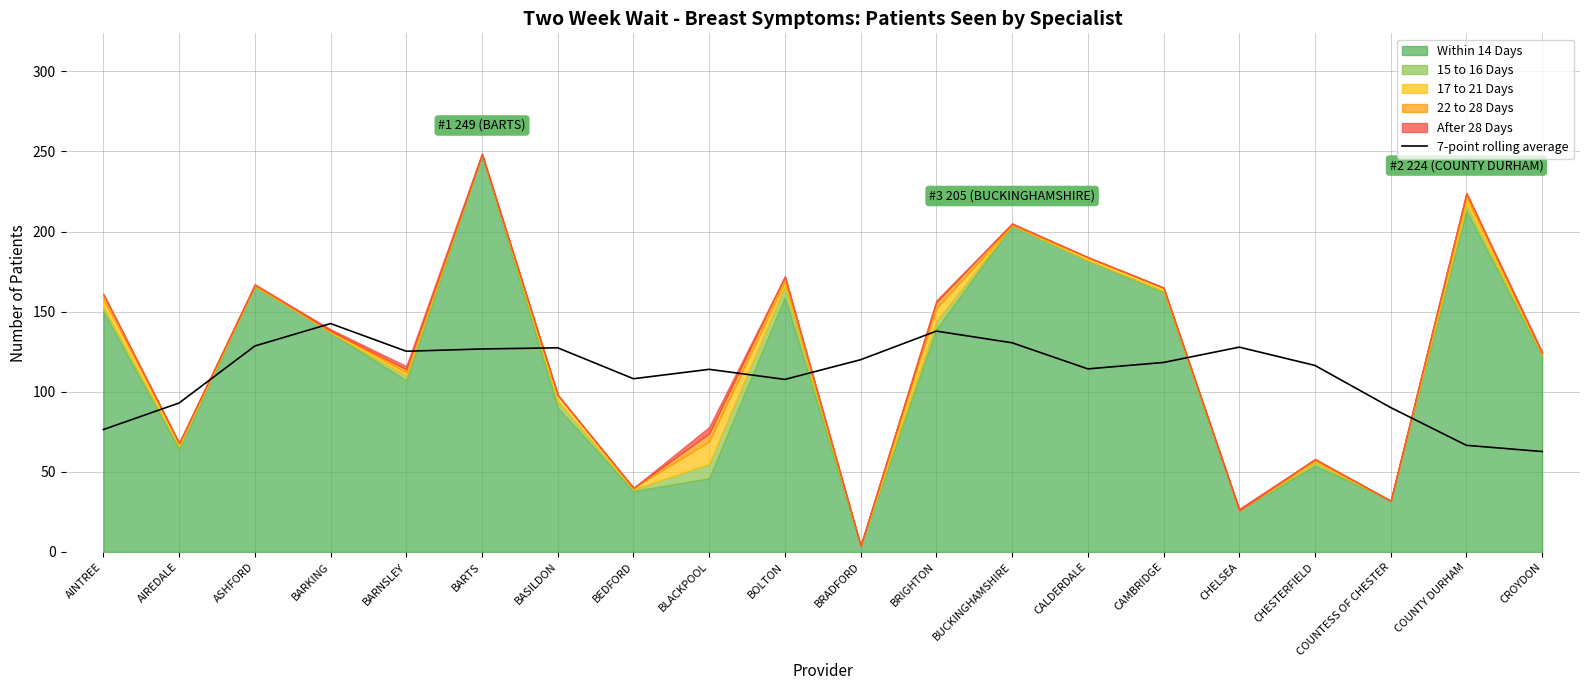

What position from the left is COUNTY DURHAM?

19